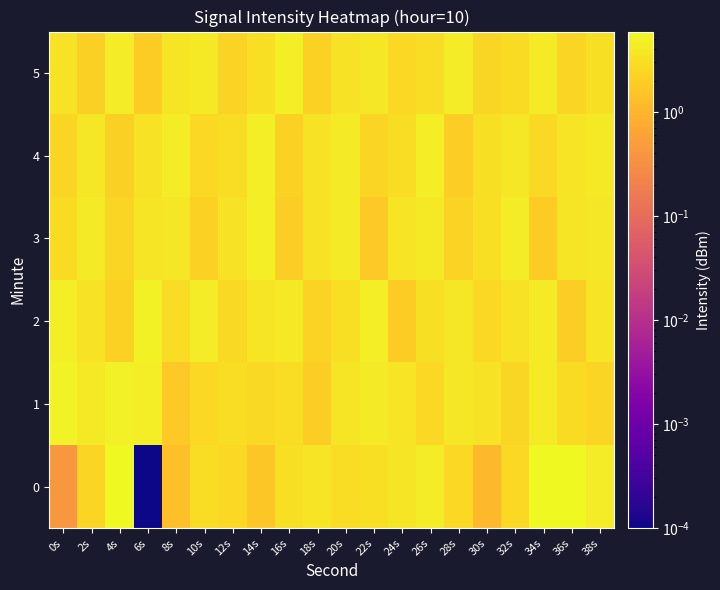

Which series has the largest total across all categories?

2